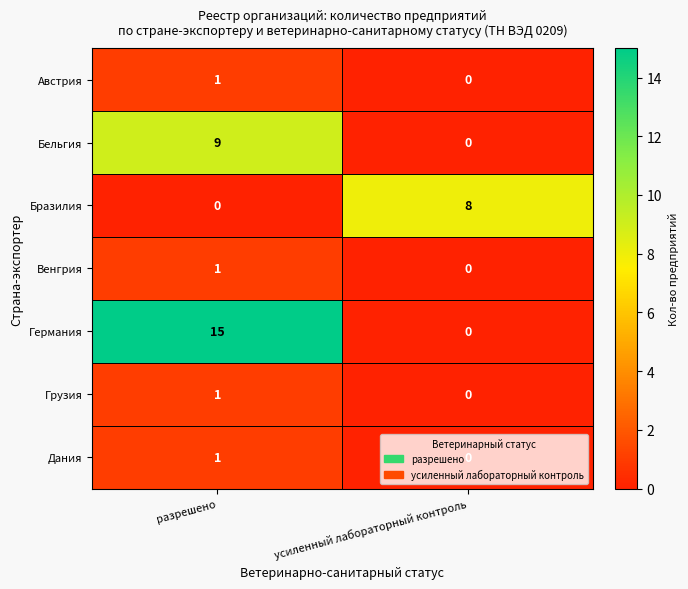

What is the spread (max minus min) of values at усиленный лабораторный контроль?

8